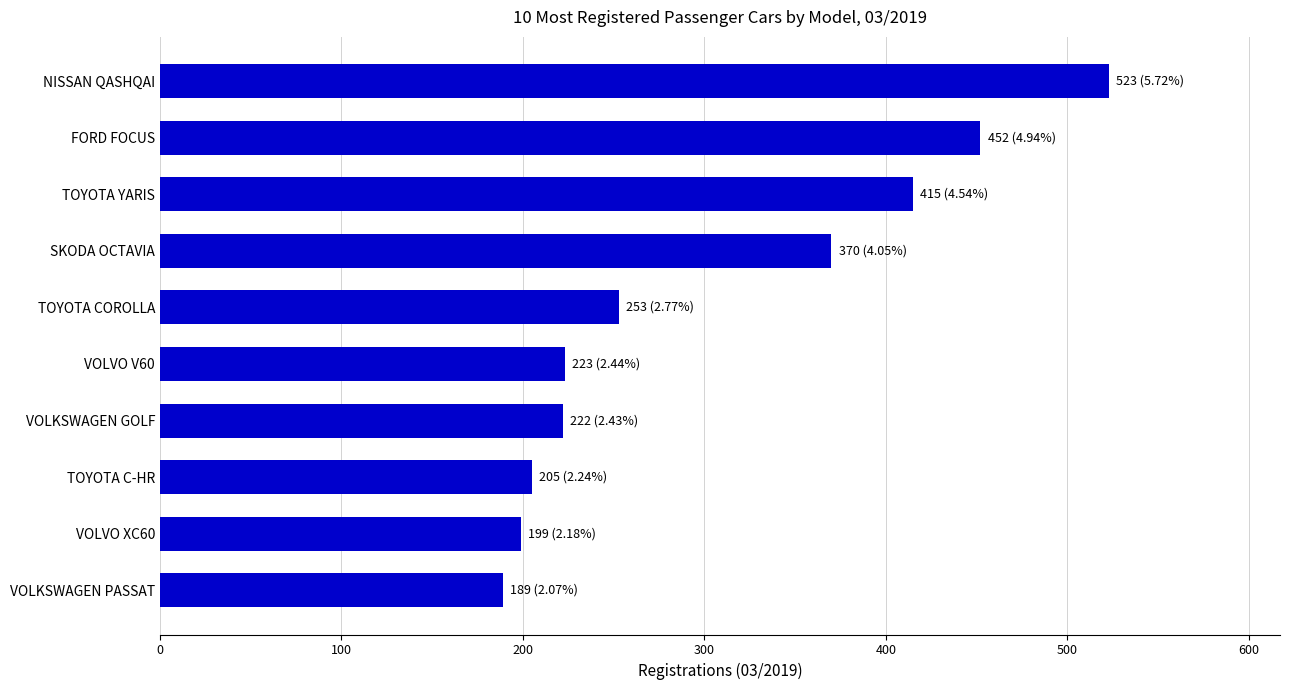

Where is the data nearest to the value 356?

SKODA OCTAVIA